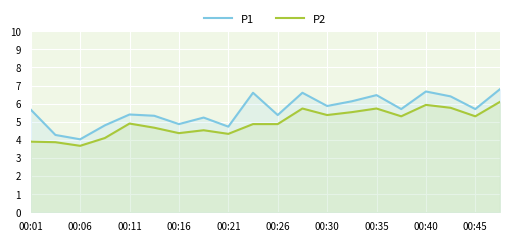

The value of P1 at 15 is 2.1. True or false?

False